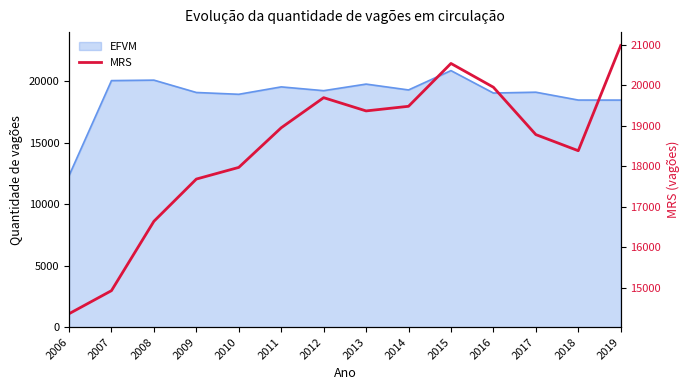

Reading left to right, extract all data points from this chart.

14355	14925	16638	17681	17969	18948	19691	19364	19478	20536	19949	18779	18381	20979